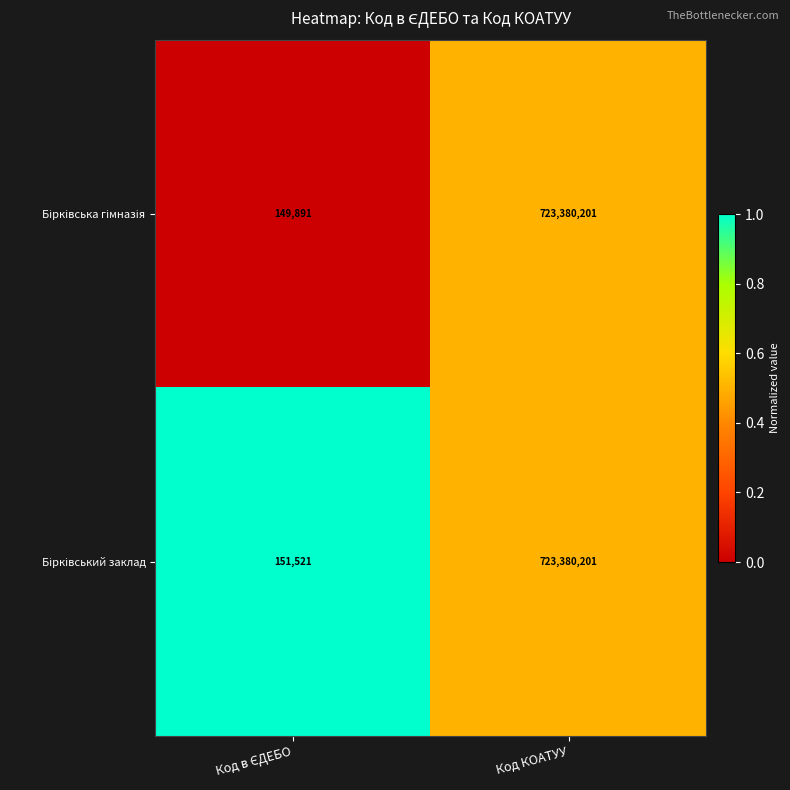

What is the greatest value displayed?

723380201